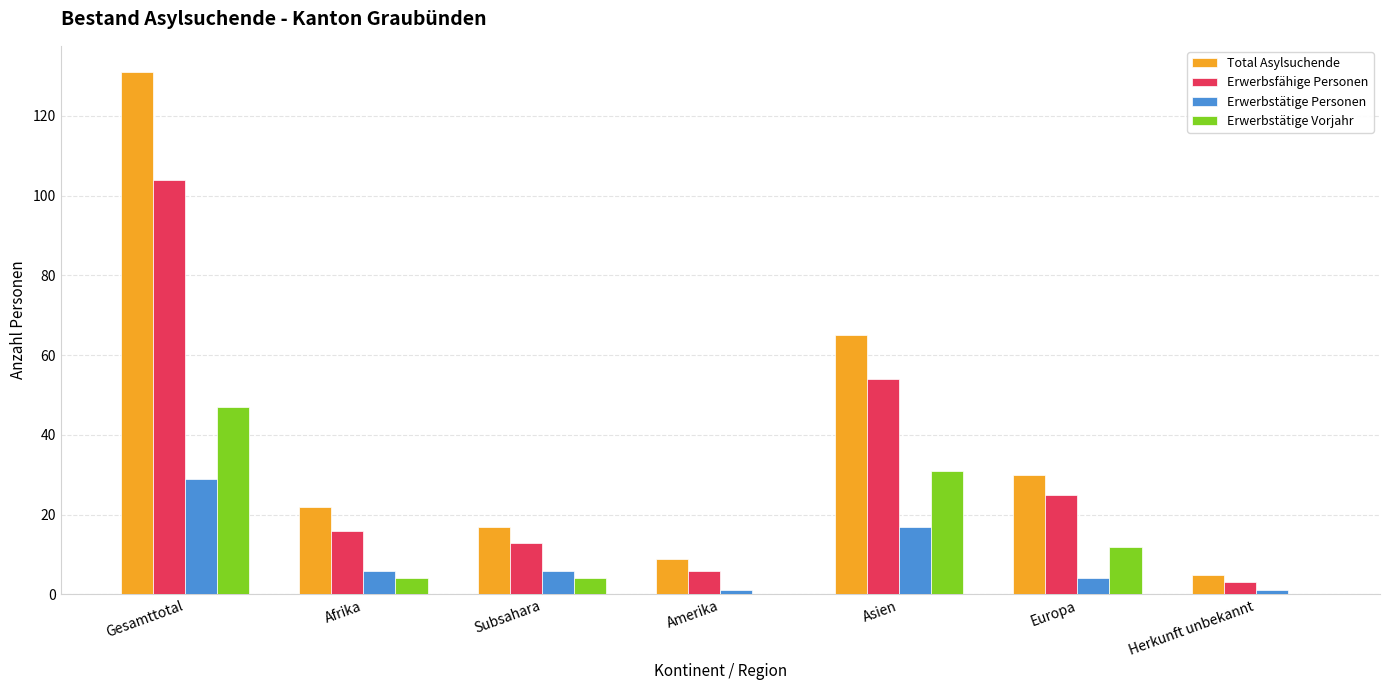

Does the chart contain stacked bars?

No